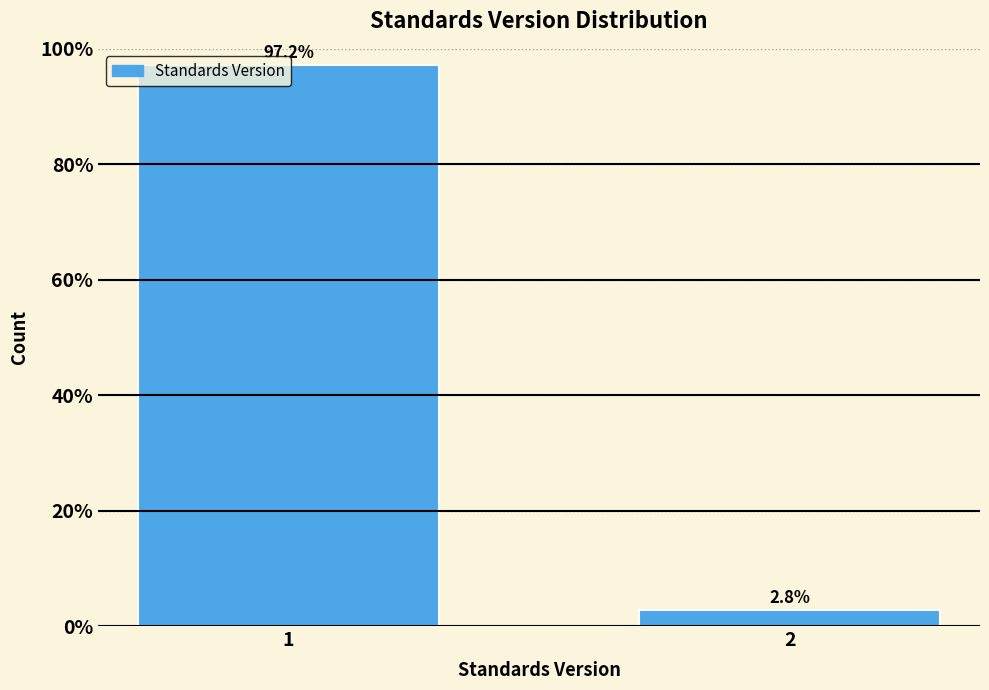

What is the value of the 2nd bar from the left?

2.8